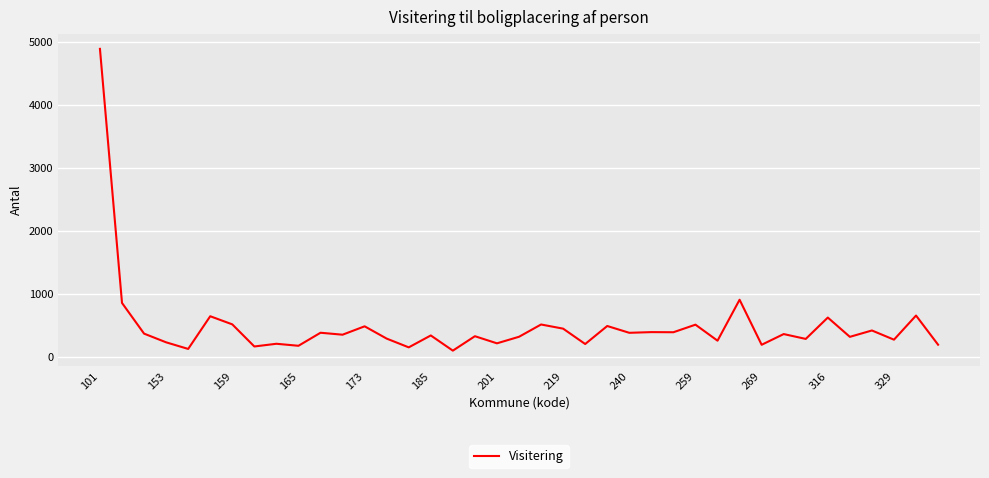

What is the difference between the maximum and minimum values?

4790